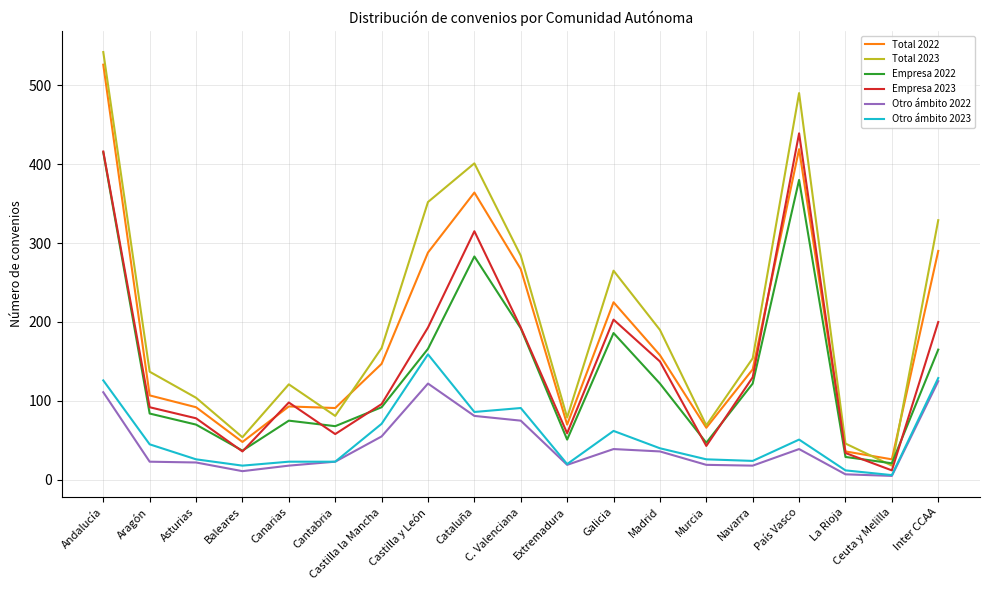

List the series in order of their peak value, highest first.

Total 2023, Total 2022, Empresa 2023, Empresa 2022, Otro ámbito 2023, Otro ámbito 2022